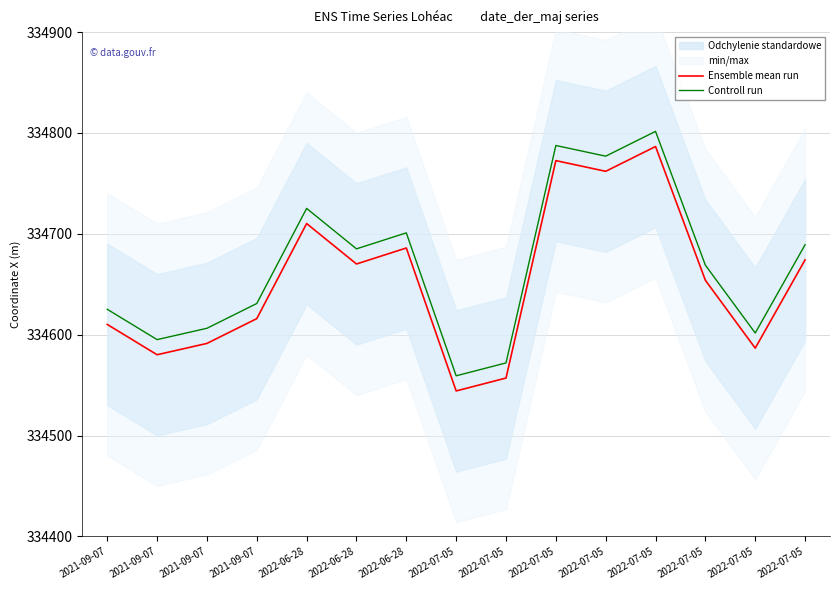

Is the value of Controll run at 2022-07-05 greater than the value of Ensemble mean run at 2022-07-05?

Yes